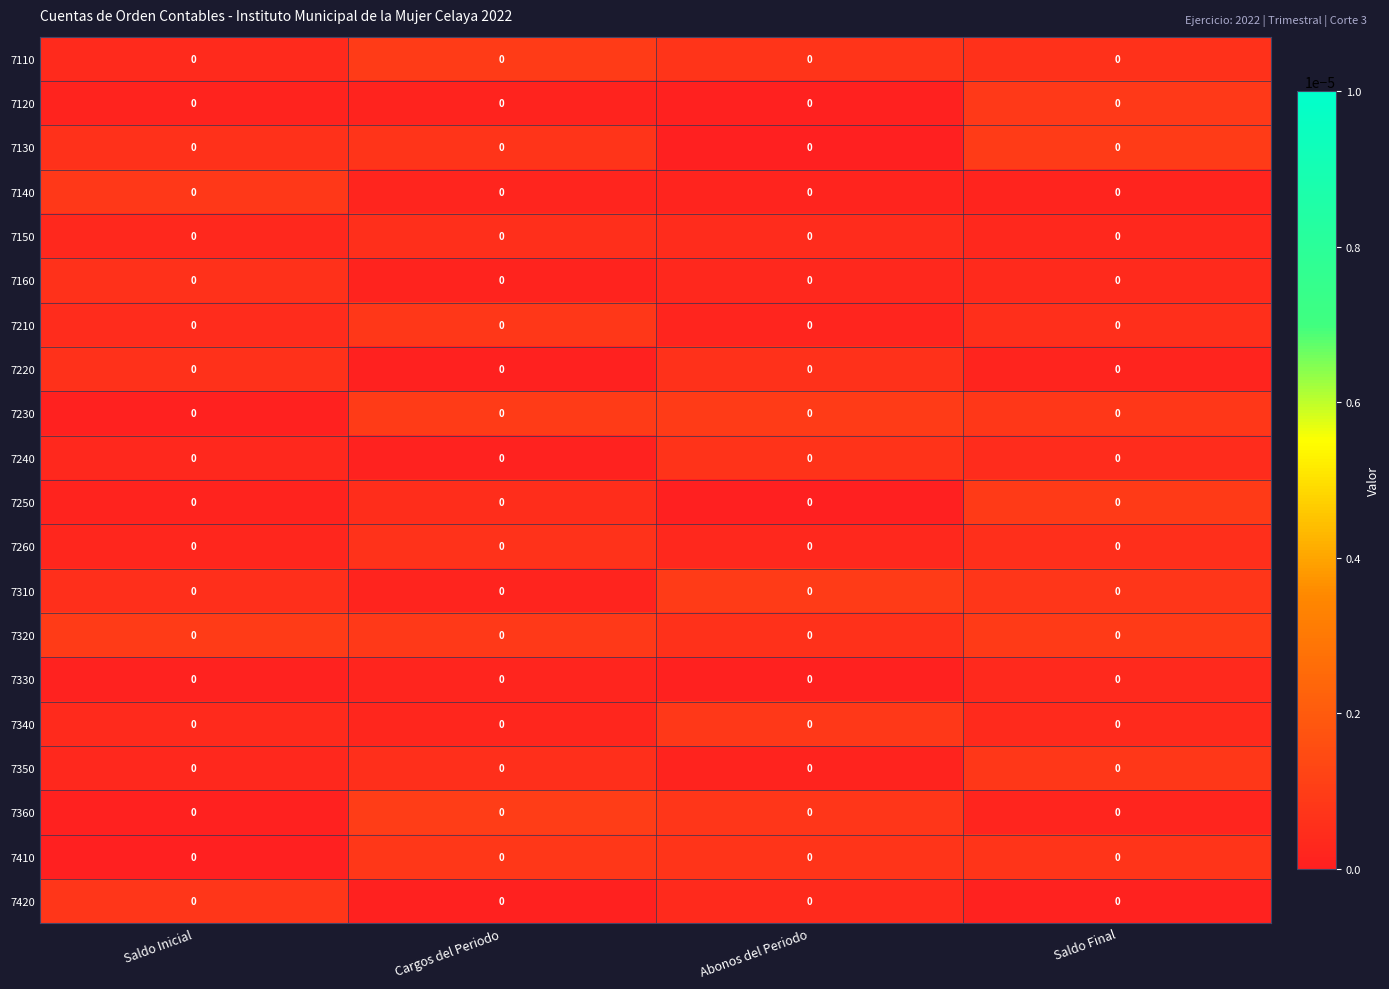

Is the value of 7130 at Abonos del Periodo greater than the value of 7320 at Cargos del Periodo?

No